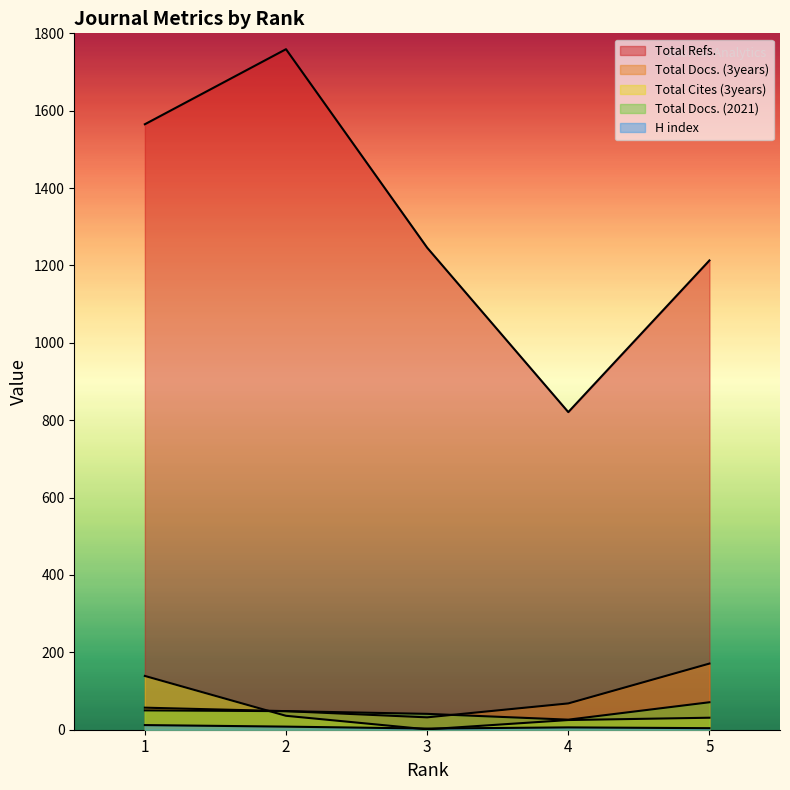

How many lines are shown in the chart?

5